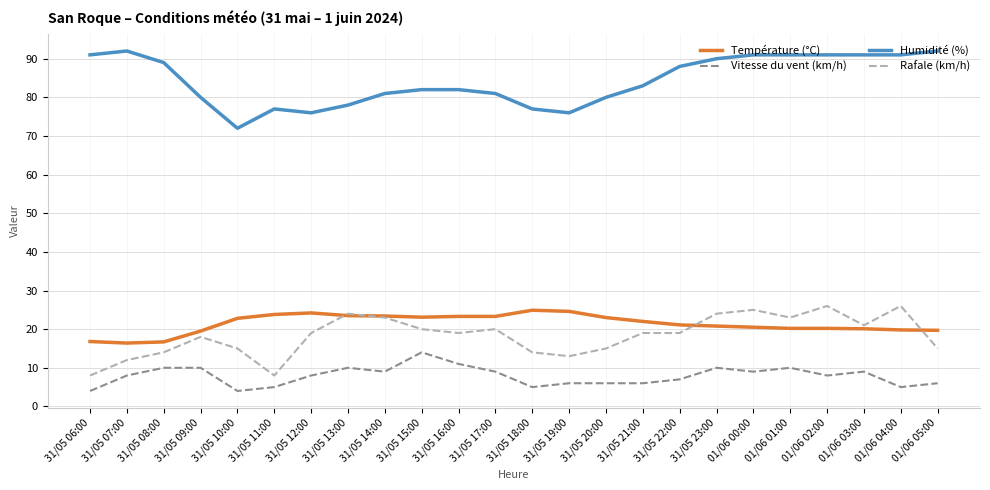

Is this an area chart (filled region under the line)?

No